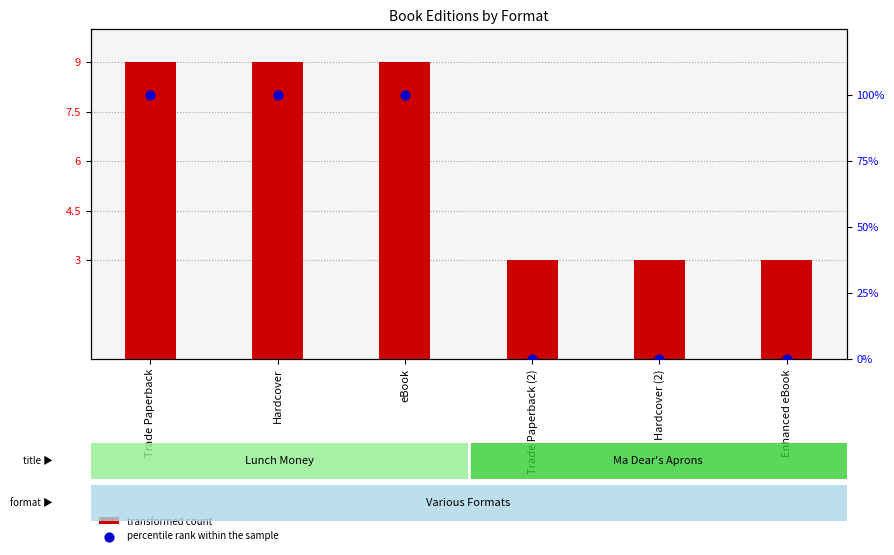

Which series has the largest Y range (max minus min)?

percentile rank within the sample